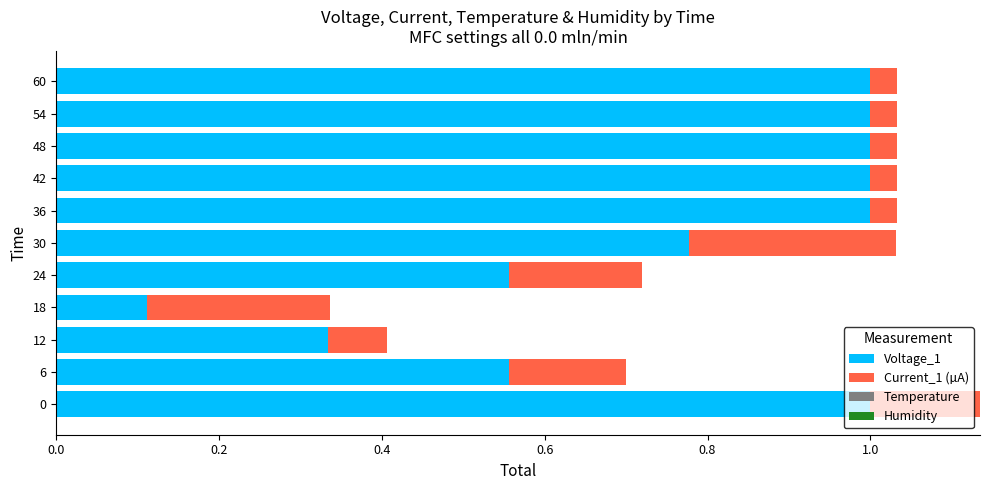

What is the highest value of the Voltage_1 series?

1.0